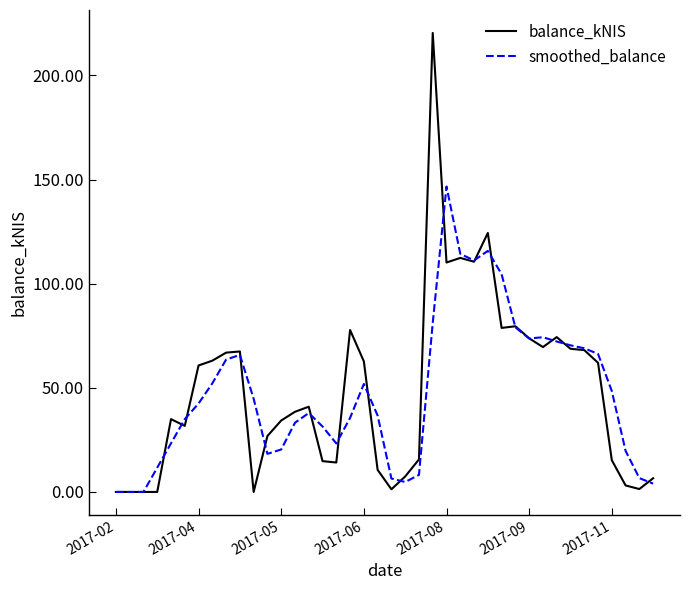

What is the maximum value shown in the chart?

220.4